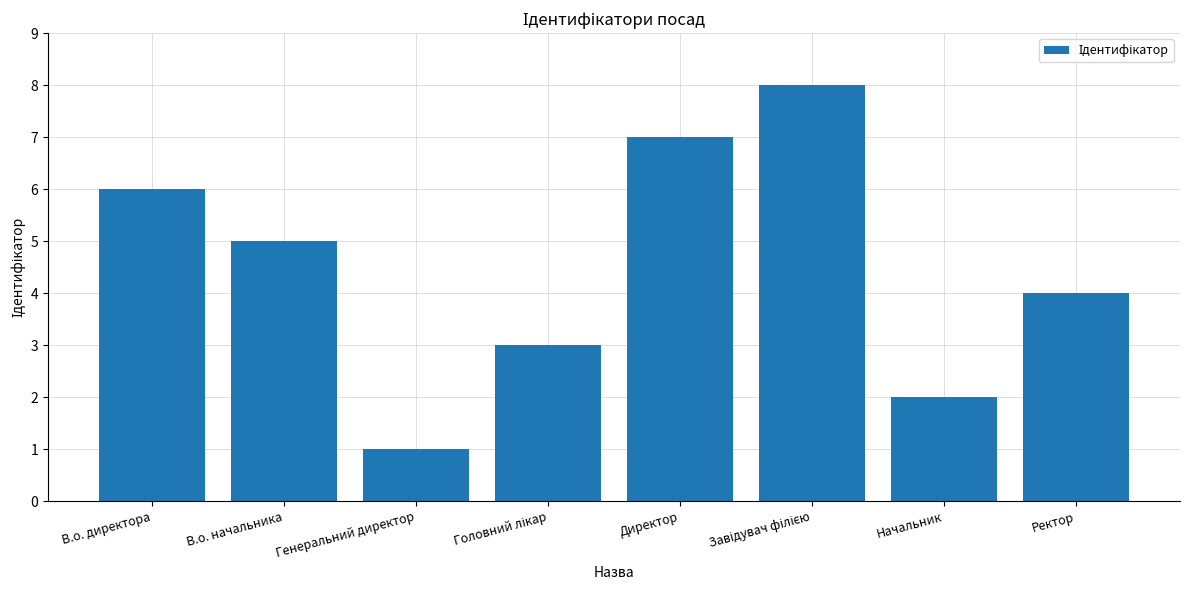

What is the greatest value displayed?

8